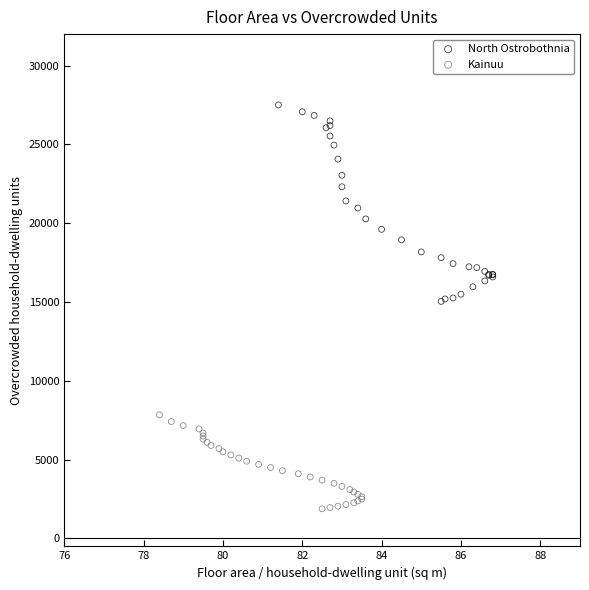

Which series reaches the minimum Y coordinate?

Kainuu